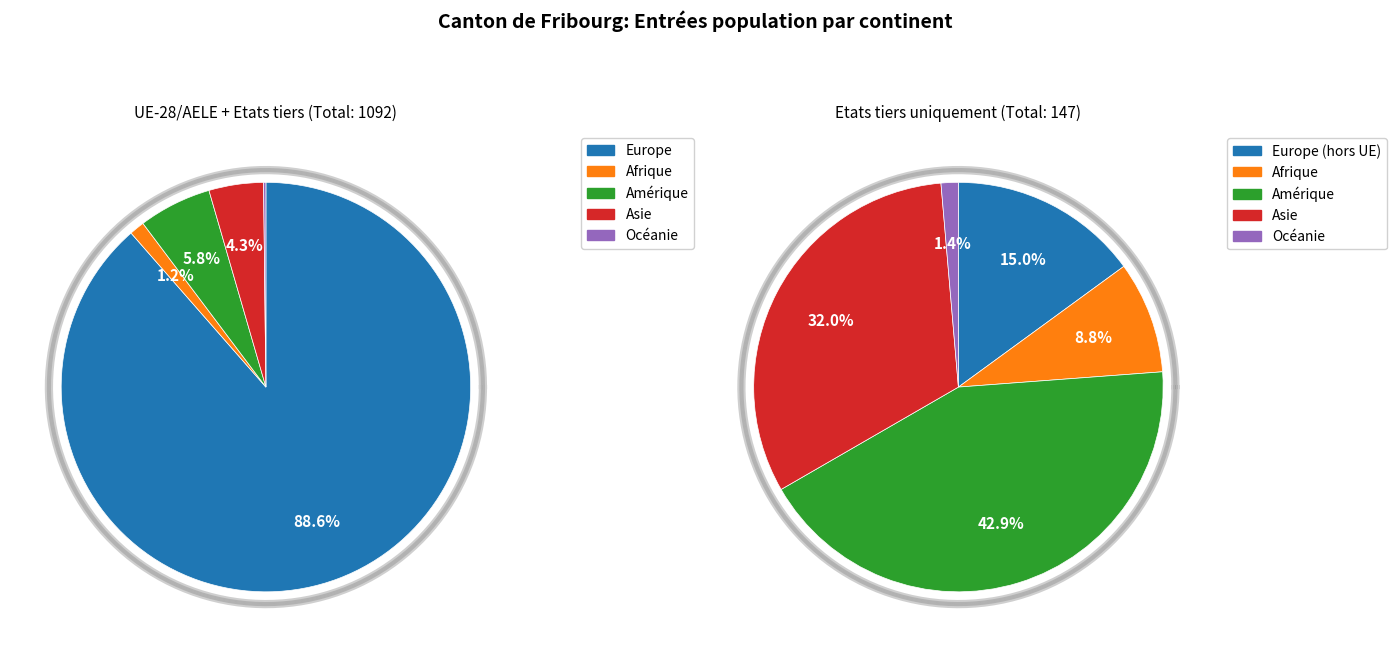

To the nearest percent, what percentage of the pie is Europe?

89%